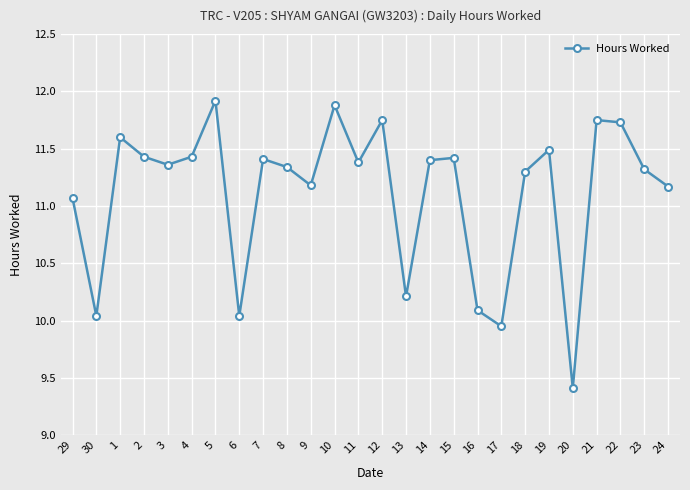

What is the difference between the maximum and minimum values?

2.5